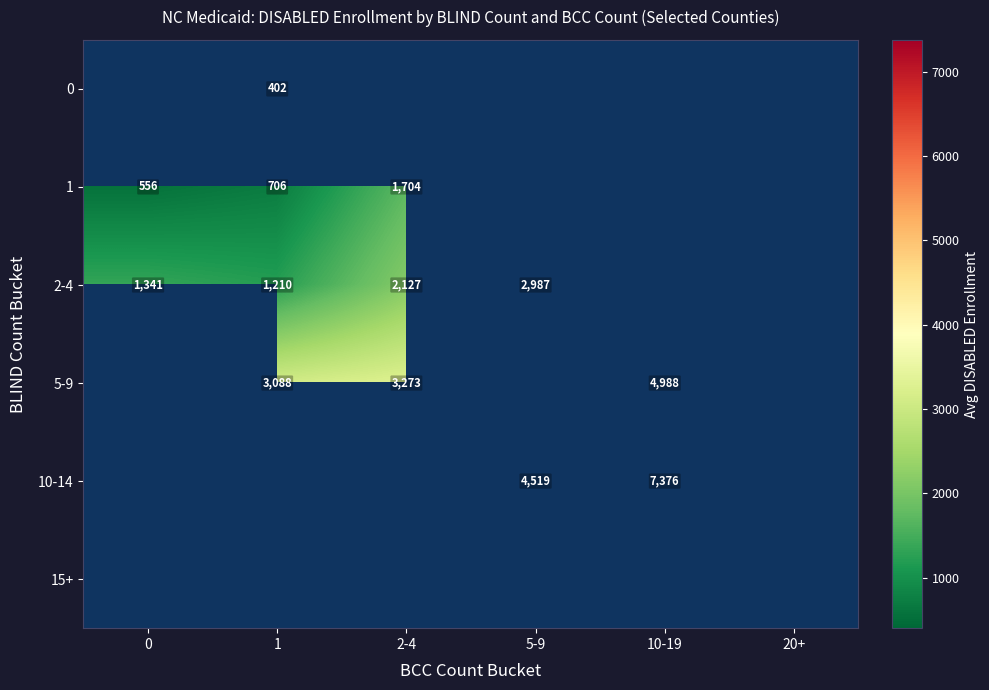

Which has a higher value, 20+ or 10-19?

10-19